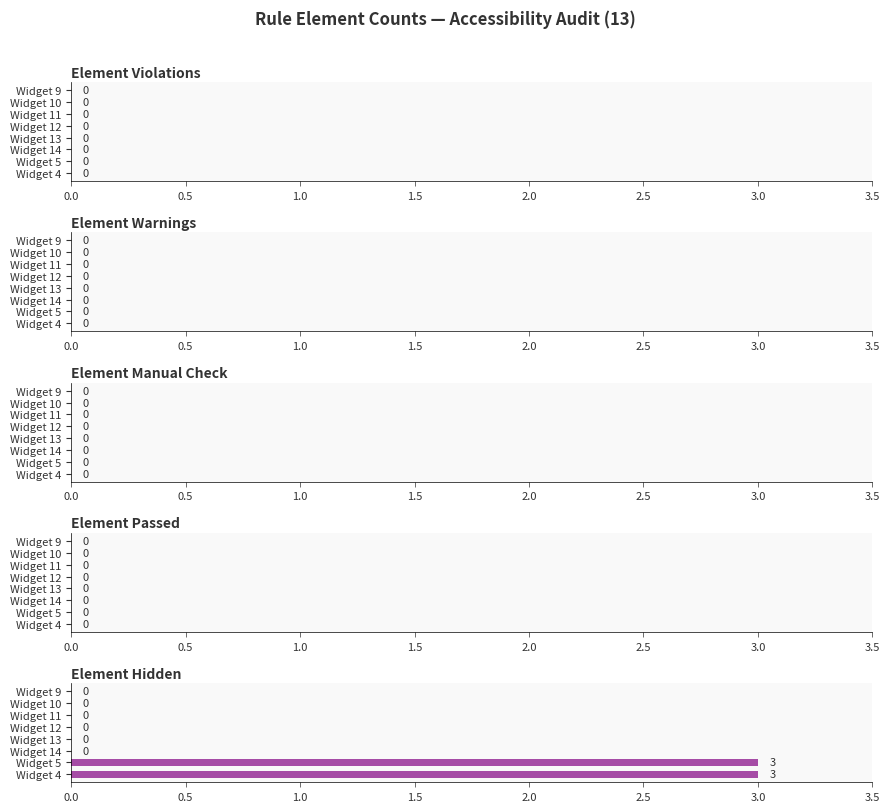

The chart shows a value of -1 at Widget 13. True or false?

False